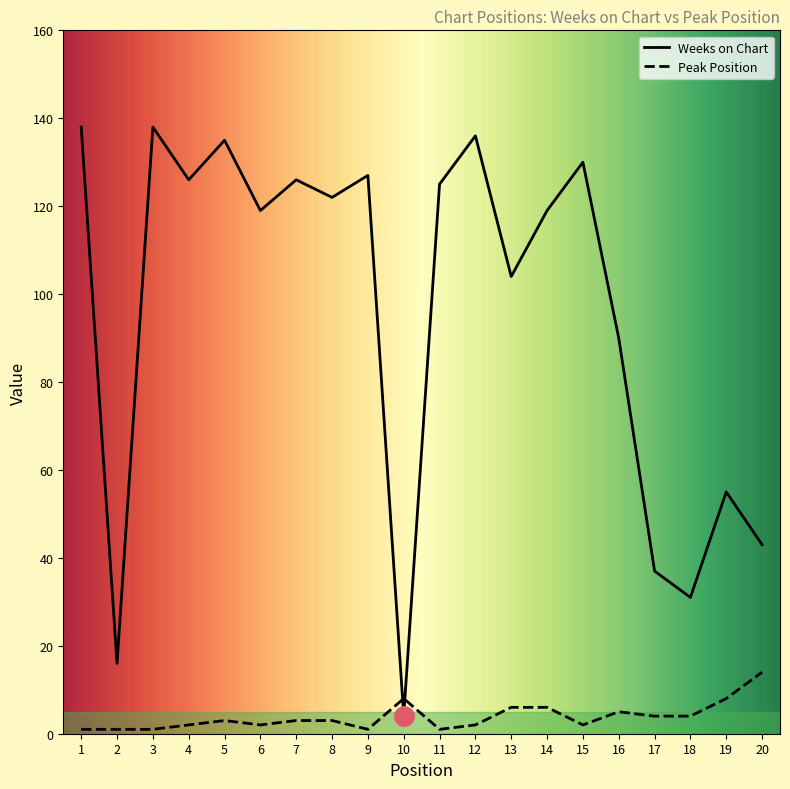

The value of Weeks on Chart at 11 is 125. True or false?

True